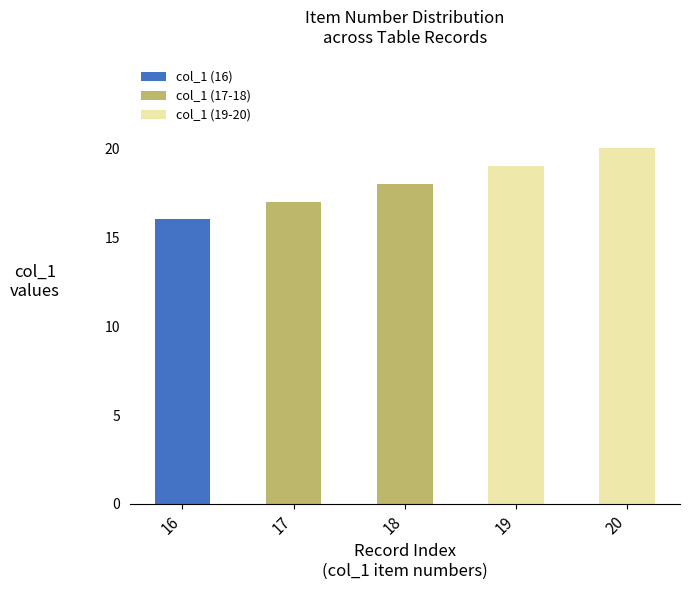

What is the value of the 4th bar from the left?

19